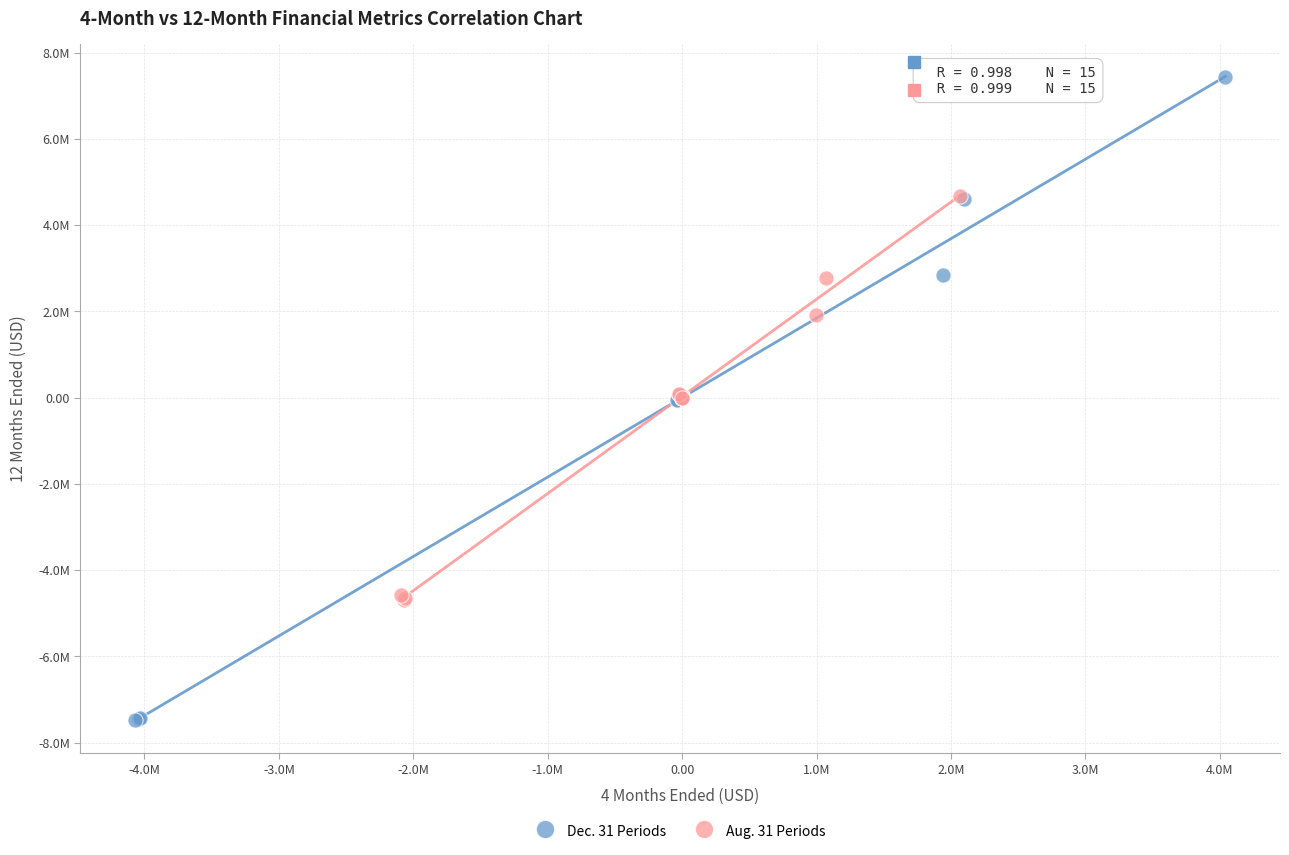

What are all the series names shown in the legend?

Dec. 31 Periods, Aug. 31 Periods